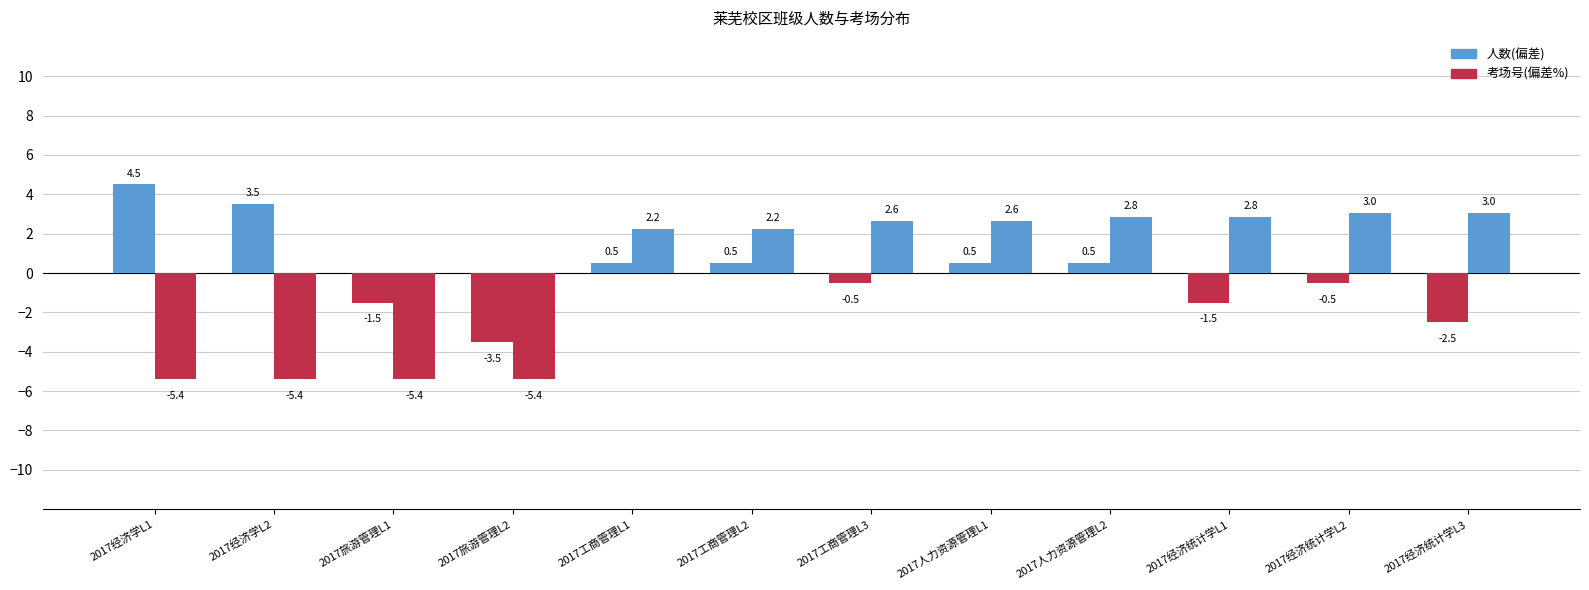

How many values in 人数(偏差) are above zero?

6